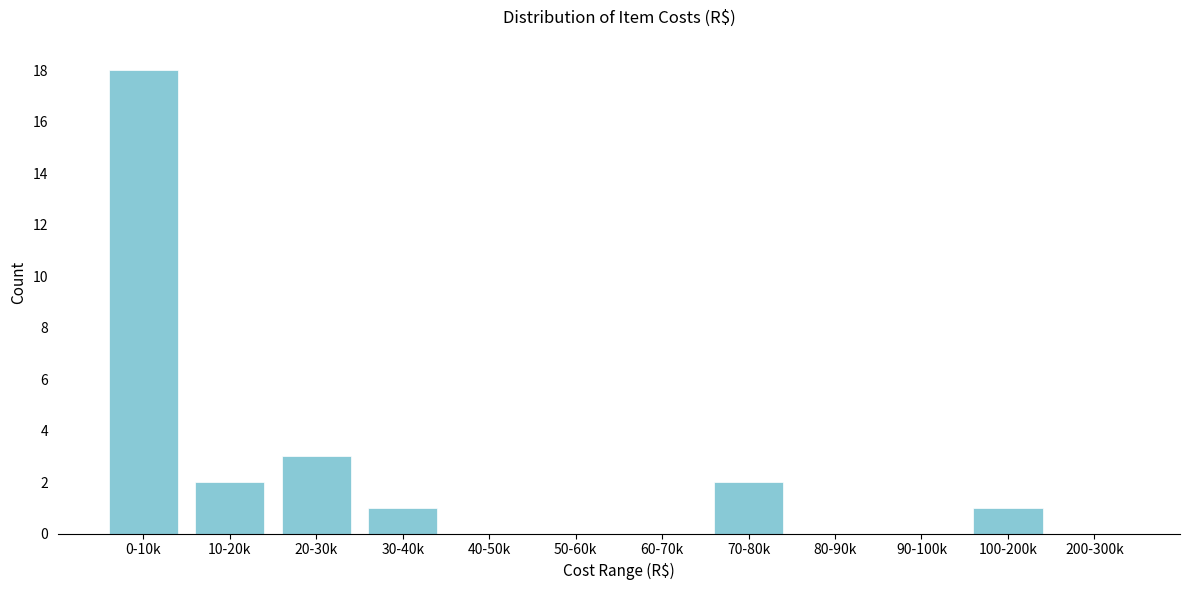

Reading left to right, list all the values displayed in this chart.

0-10k=18	10-20k=2	20-30k=3	30-40k=1	40-50k=0	50-60k=0	60-70k=0	70-80k=2	80-90k=0	90-100k=0	100-200k=1	200-300k=0